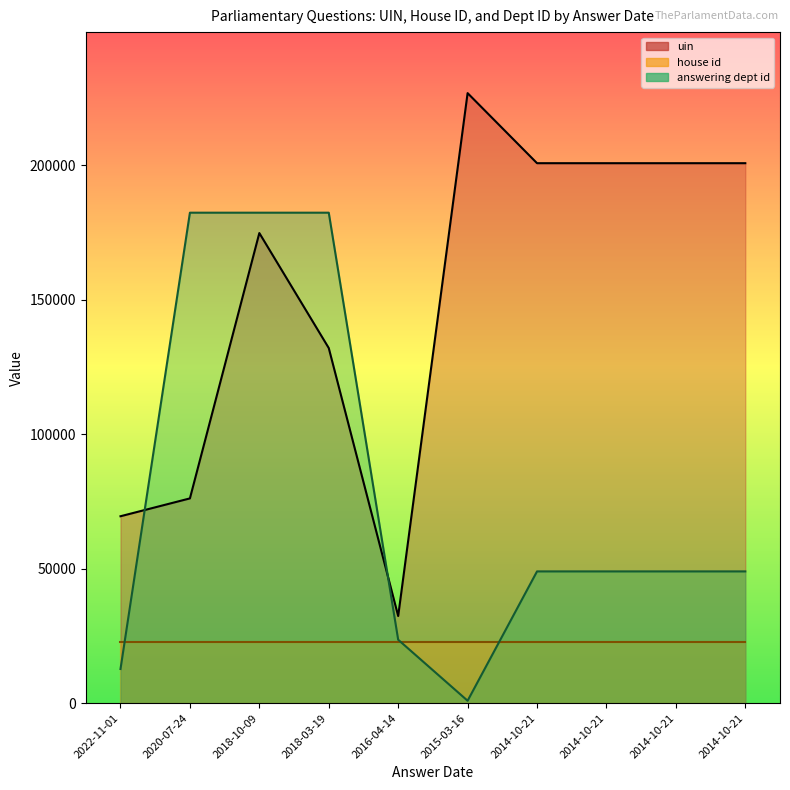

Which series has the largest range (max minus min)?

uin